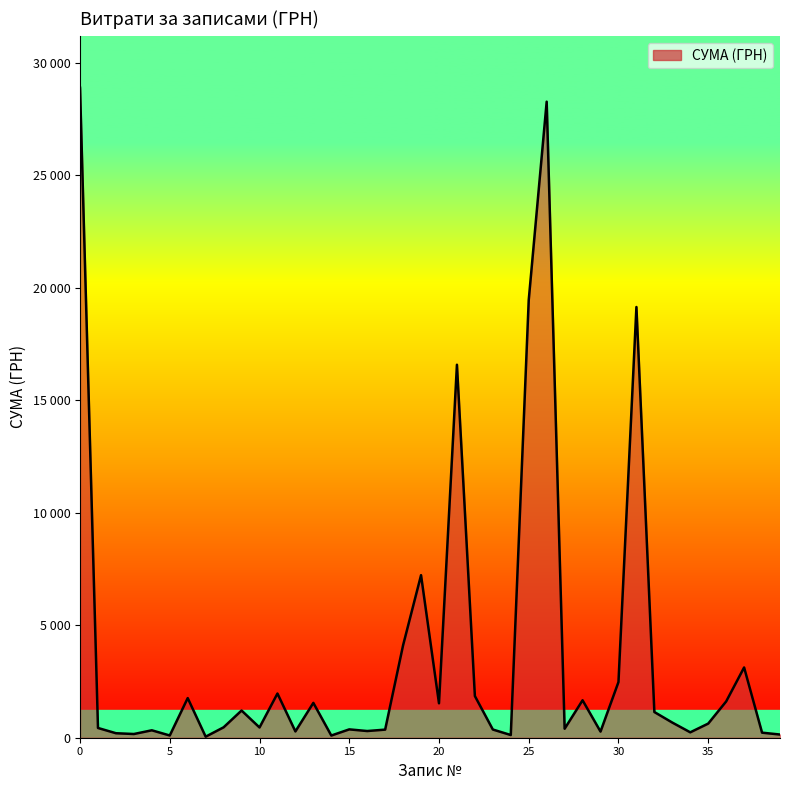

What is the ratio of the value at 19 to the value at 28?

4.3